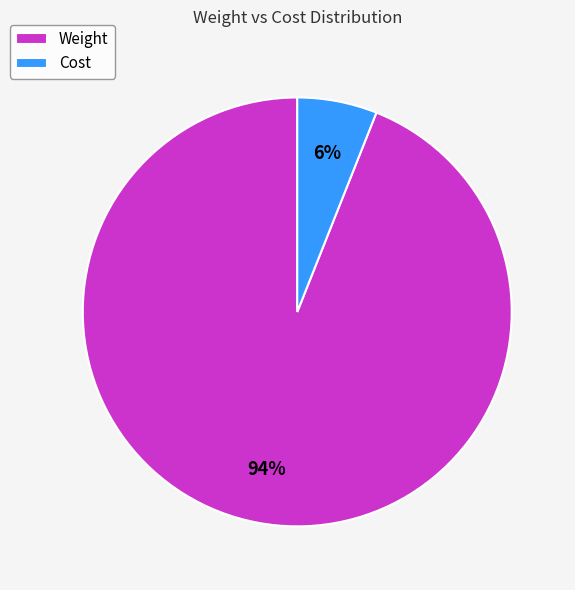

Which category has the biggest portion of the pie?

Weight